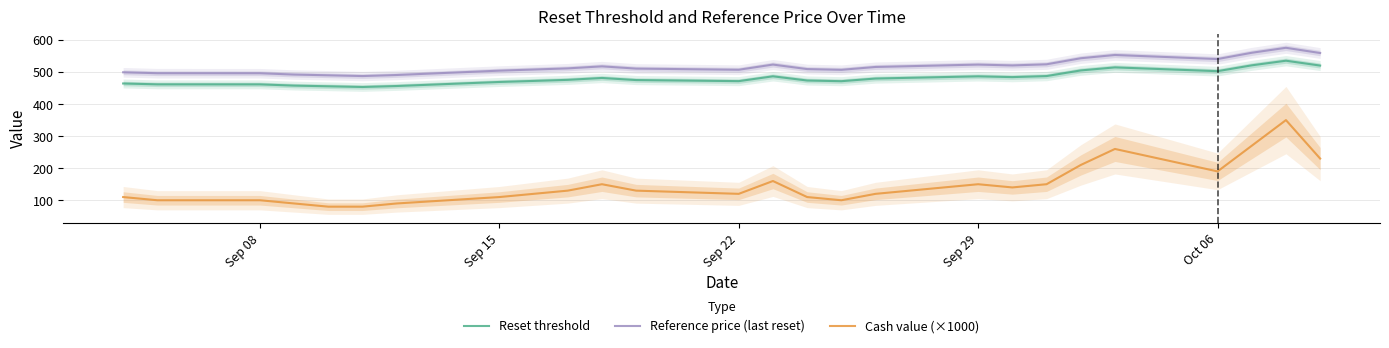

List the series in order of their peak value, lowest first.

Cash value (×1000), Reset threshold, Reference price (last reset)